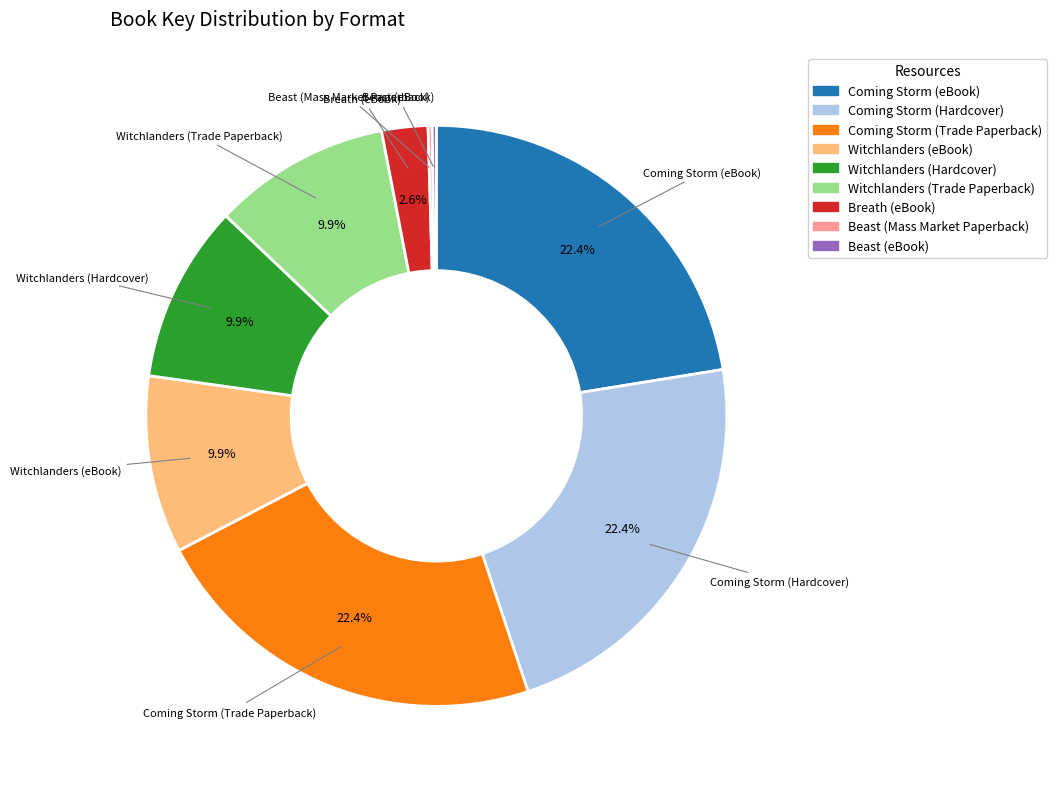

To the nearest percent, what is the combined percentage of Coming Storm (Trade Paperback) and Witchlanders (Trade Paperback)?

32%